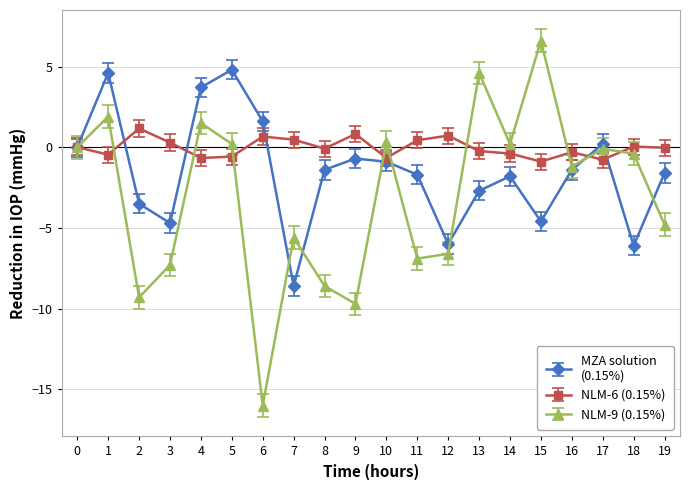

Which label corresponds to the smallest value in the chart?

6